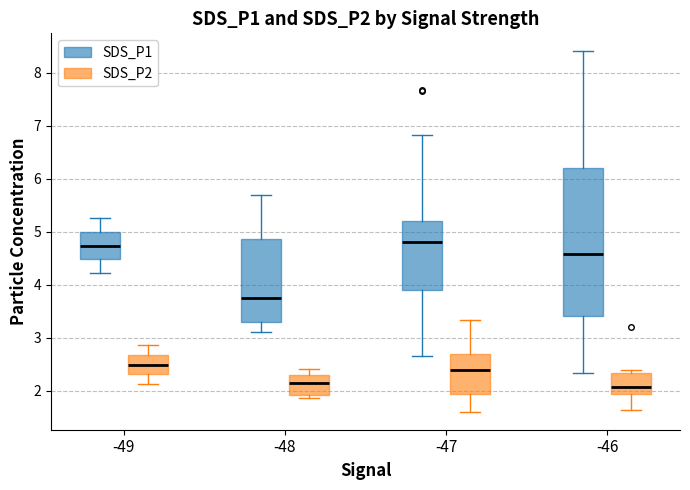

Reading left to right, read every box against the y-axis: the position of its median line, the range the box covers, and the ends of its whiskers. The values are not printed on the chart, so give them approximately, as read against the axis.

-49 (SDS_P1): median 4.7, box 4.5 to 5.0, whiskers 4.2 to 5.3
-49 (SDS_P2): median 2.5, box 2.3 to 2.7, whiskers 2.1 to 2.9
-48 (SDS_P1): median 3.7, box 3.3 to 4.9, whiskers 3.1 to 5.7
-48 (SDS_P2): median 2.1, box 1.9 to 2.3, whiskers 1.9 (just below the box's lower edge) to 2.4
-47 (SDS_P1): median 4.8, box 3.9 to 5.2, whiskers 2.7 to 6.8
-47 (SDS_P2): median 2.4, box 1.9 to 2.7, whiskers 1.6 to 3.3
-46 (SDS_P1): median 4.6, box 3.4 to 6.2, whiskers 2.3 to 8.4
-46 (SDS_P2): median 2.1, box 1.9 to 2.3, whiskers 1.6 to 2.4